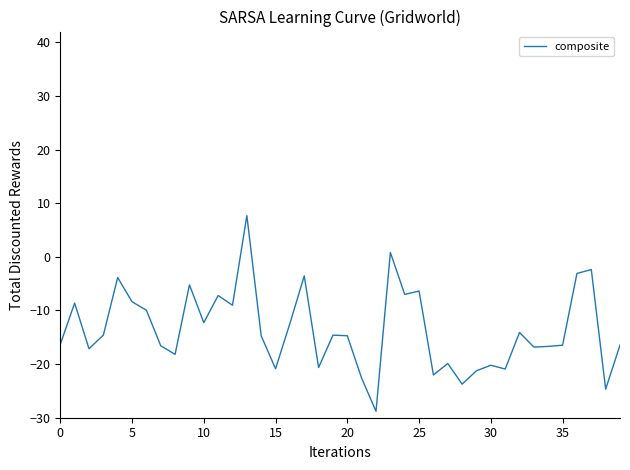

What is the difference between the maximum and minimum values?

36.5